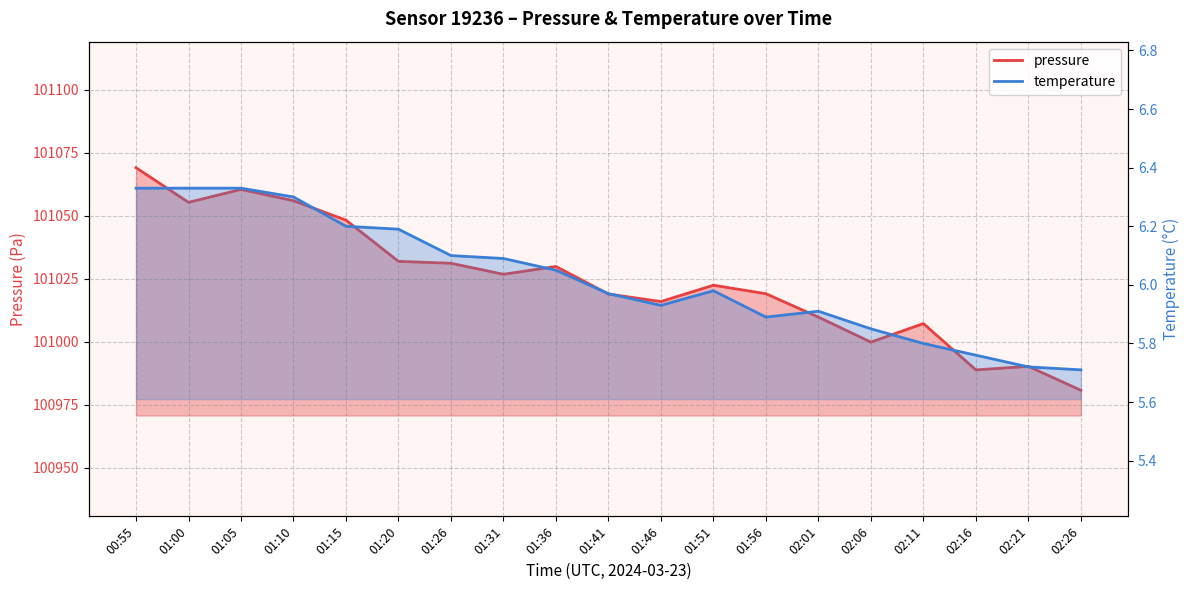

What is the label of the 13th point from the left?

01:56